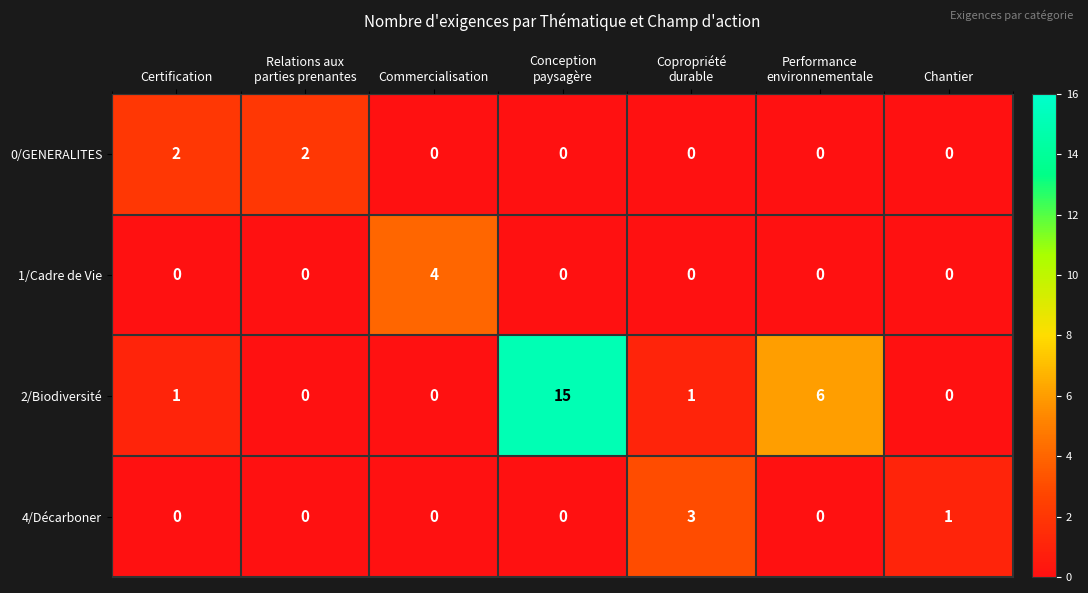

Count the 0/GENERALITES values in the range 0 to 2.

7